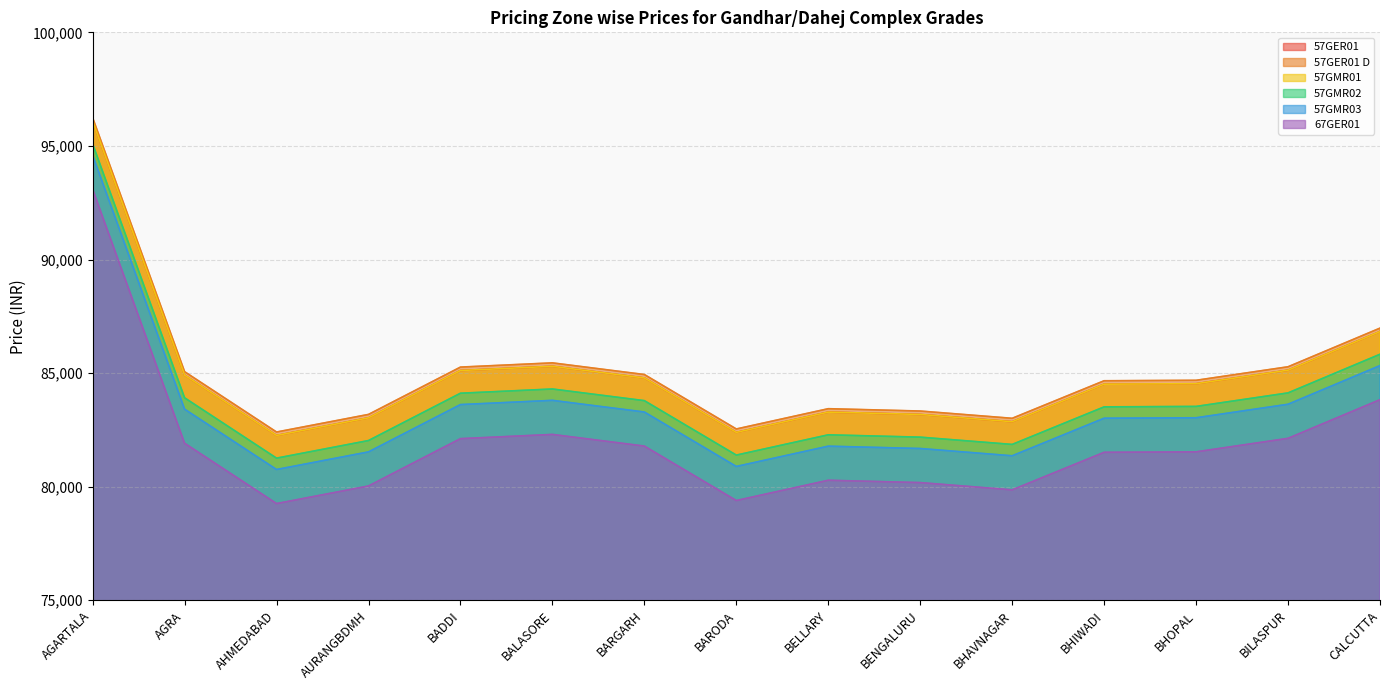

What is the label of the 4th point from the right?

BHIWADI